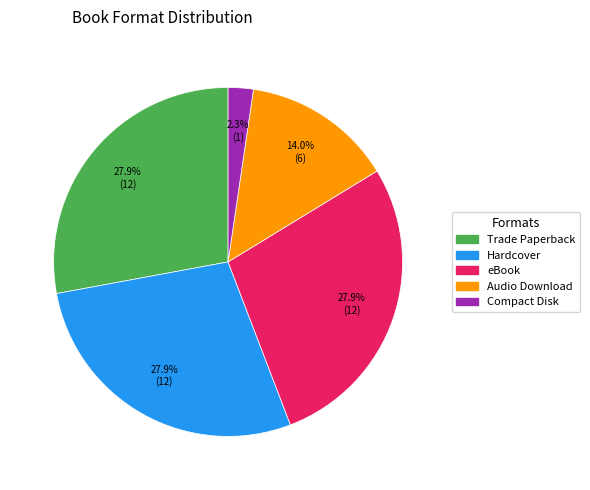

Which slice is the smallest?

Compact Disk